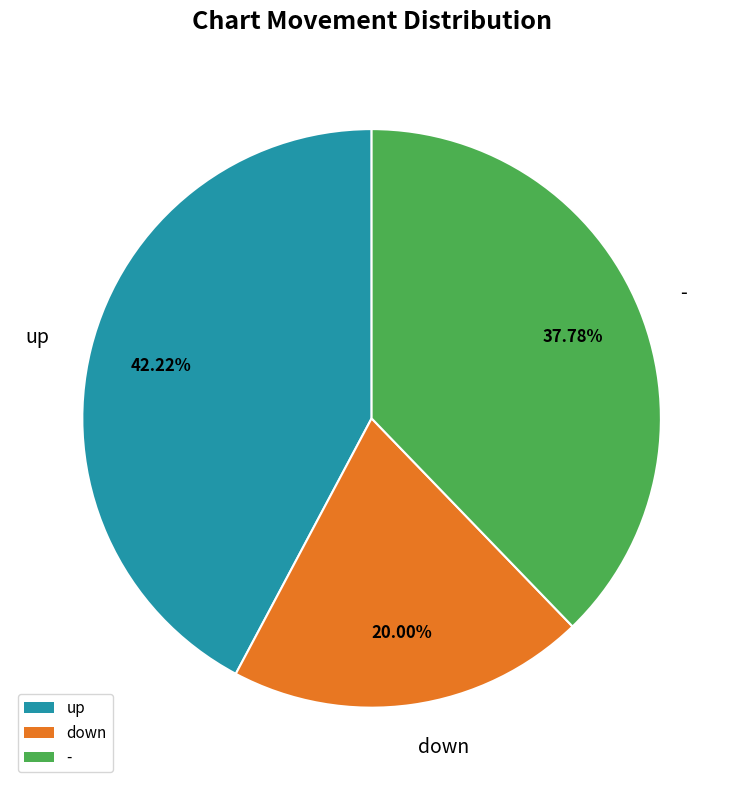

Which category has the smallest portion of the pie?

down